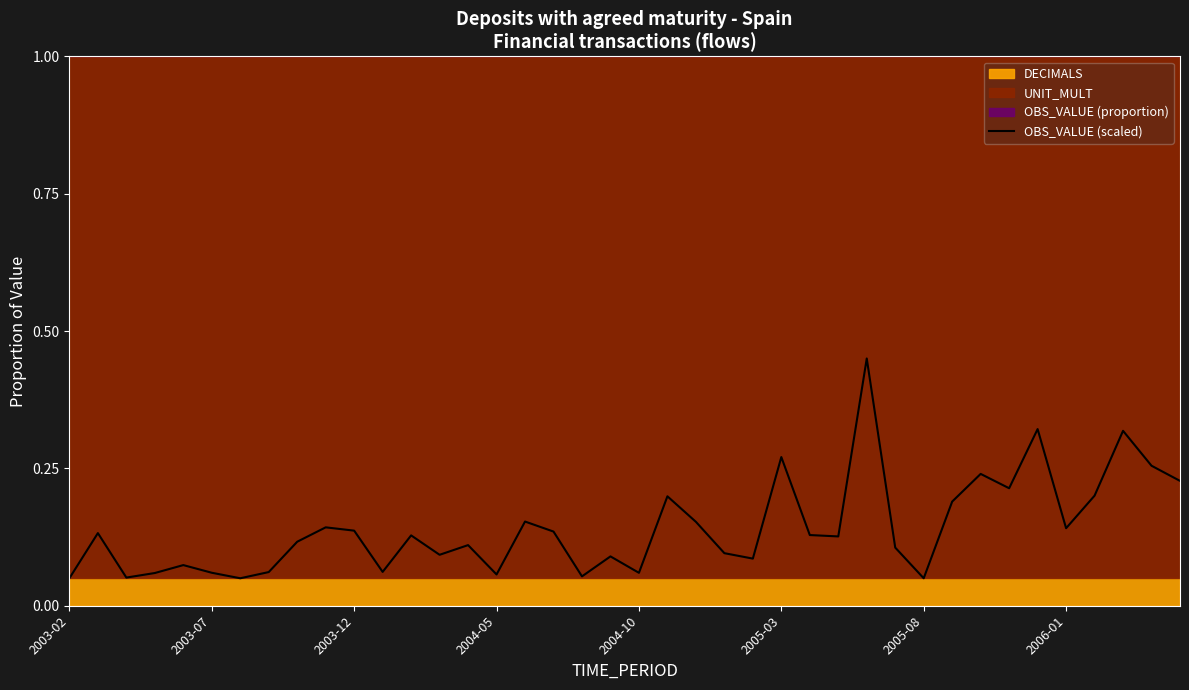

At which label is the value closest to 0?

2005-08